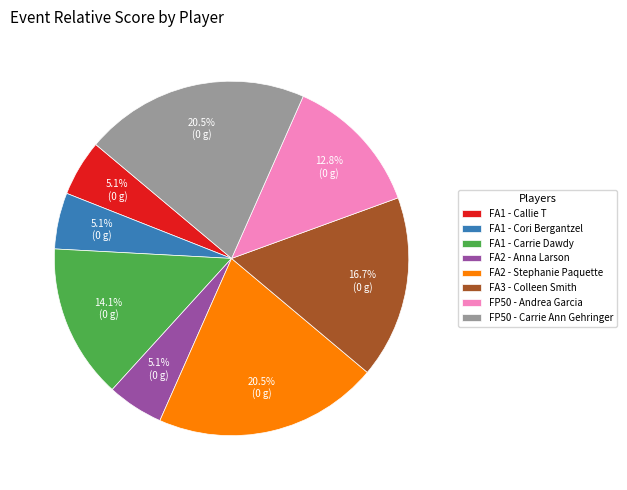

Approximately how many times larger is the value at FA2 - Stephanie Paquette compared to FA1 - Callie T?

4.0